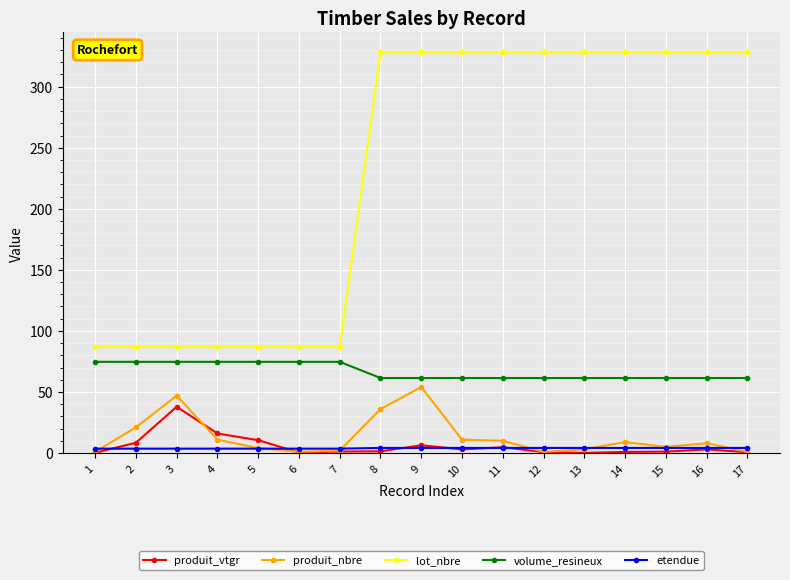

Rank the series by their maximum value, from highest to lowest.

lot_nbre, volume_resineux, produit_nbre, produit_vtgr, etendue